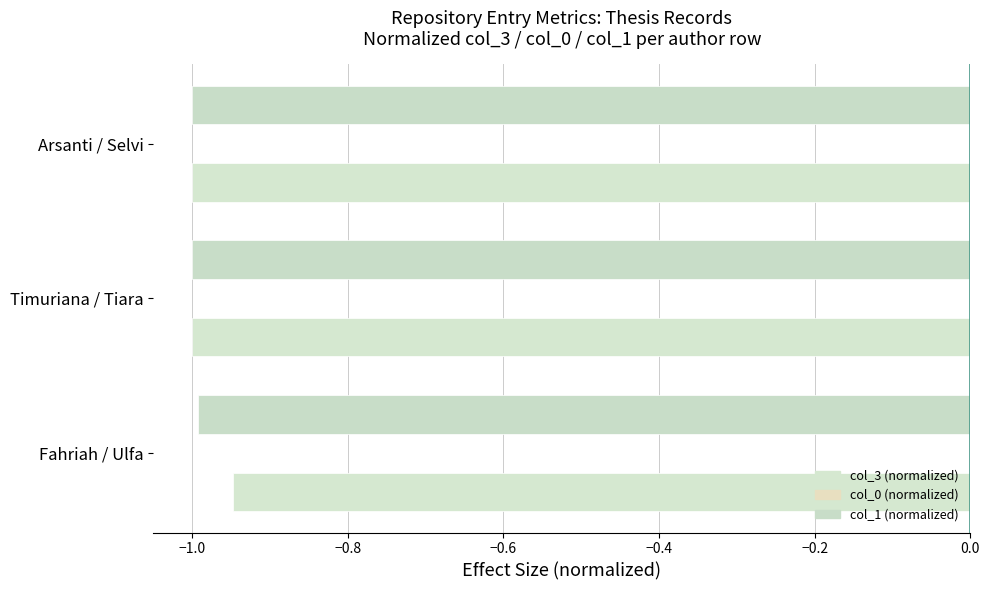

How many categories are shown in the chart?

3